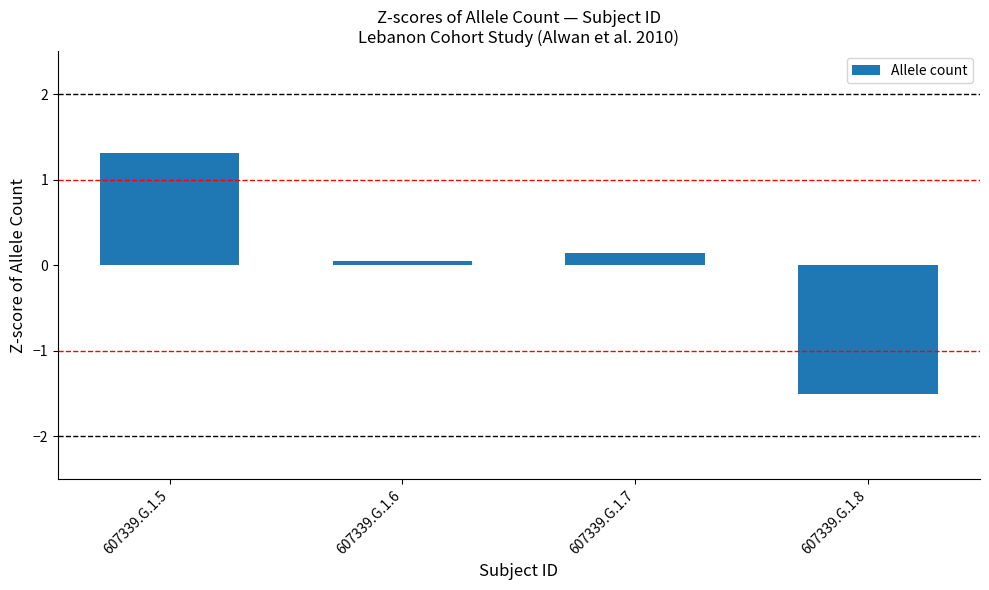

At which label is the value closest to 0?

607339.G.1.6